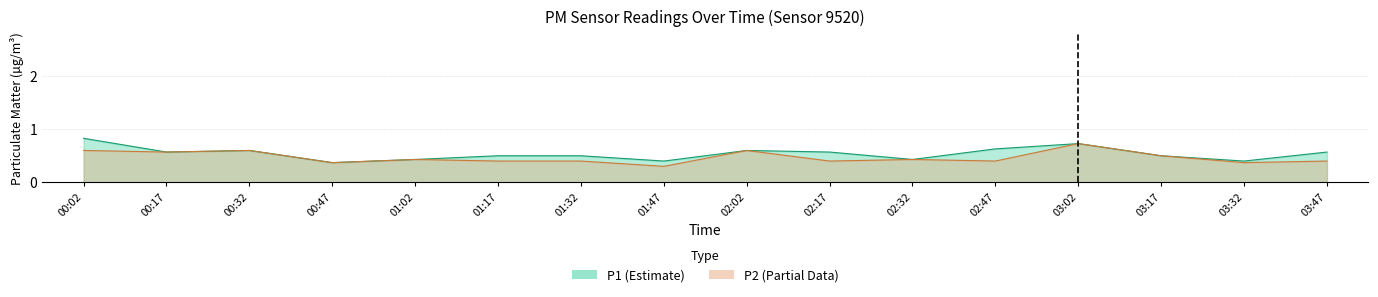

How many lines are shown in the chart?

2